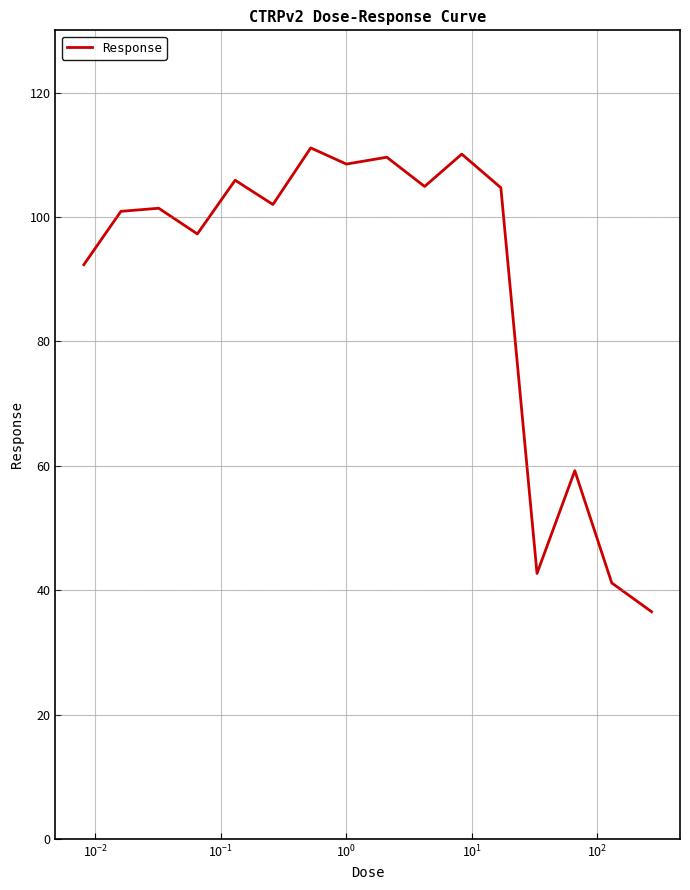

How many distinct data groups are displayed?

1